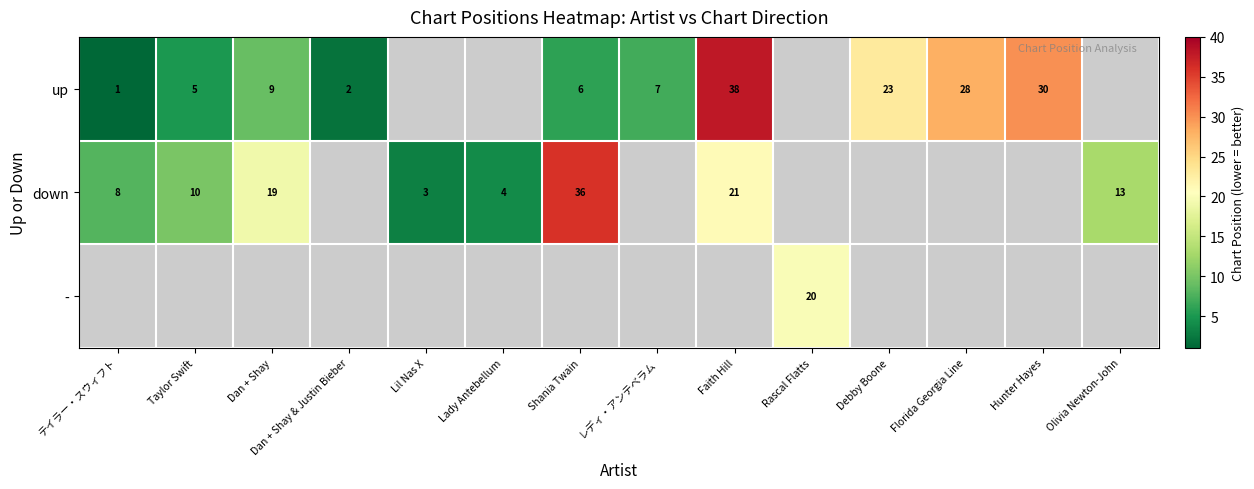

The value of down at Olivia Newton-John is 13. True or false?

True